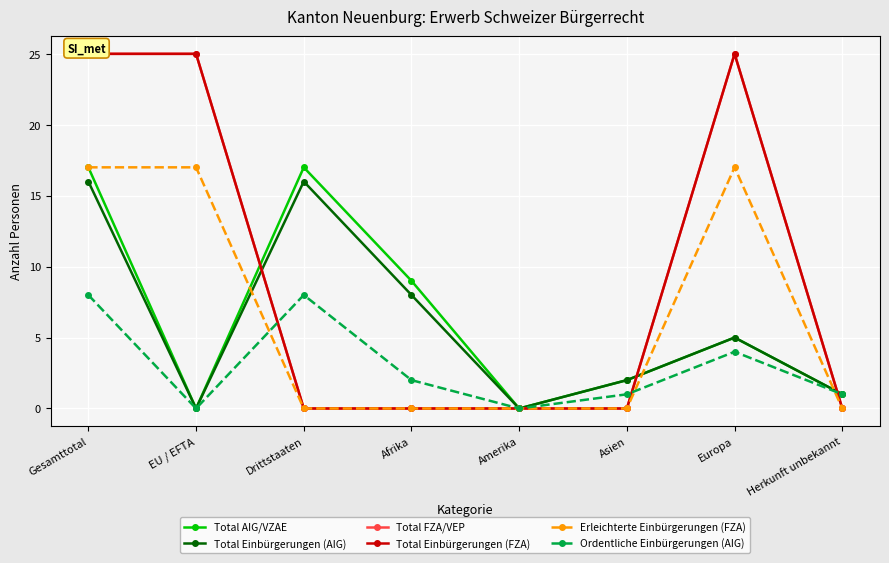

True or false: Total Einbürgerungen (FZA) and Erleichterte Einbürgerungen (FZA) intersect in this chart.

False